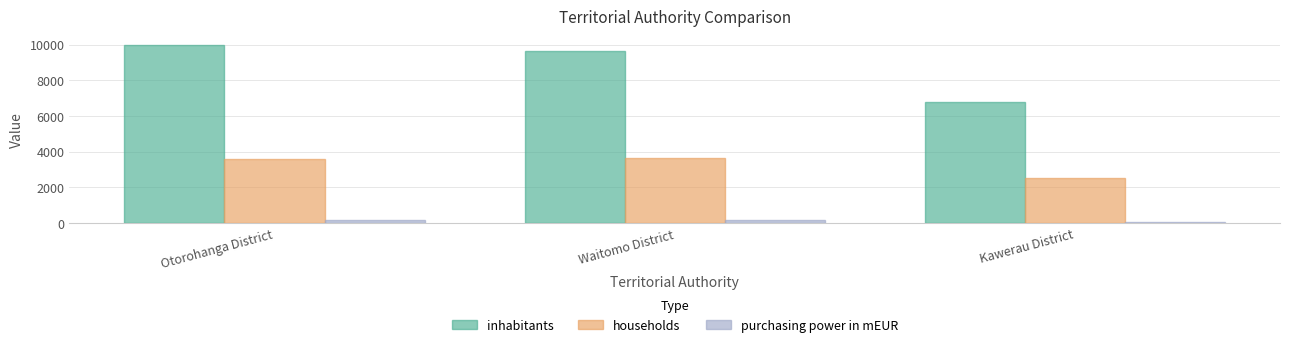

What is the average value of the inhabitants series?

8813.3